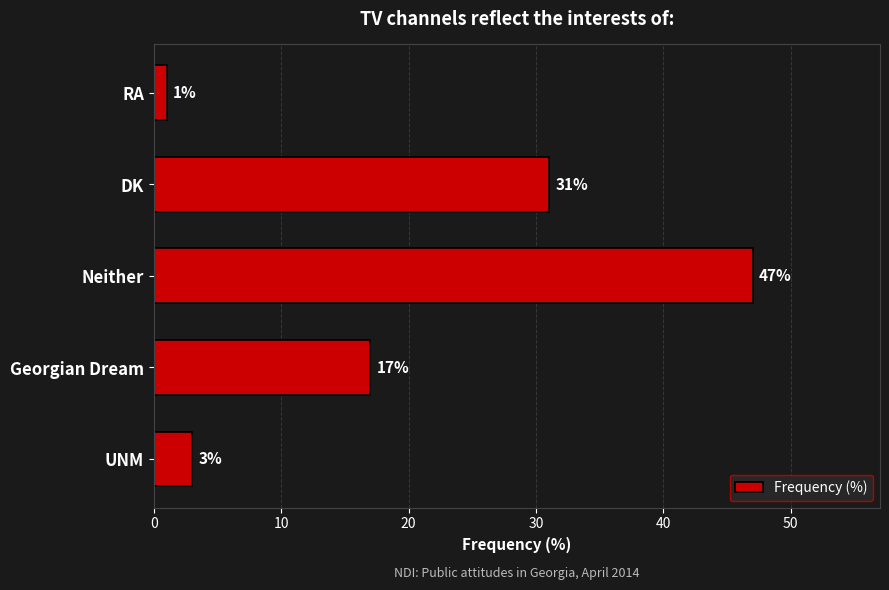

List the labels in order of value, largest first.

Neither, DK, Georgian Dream, UNM, RA